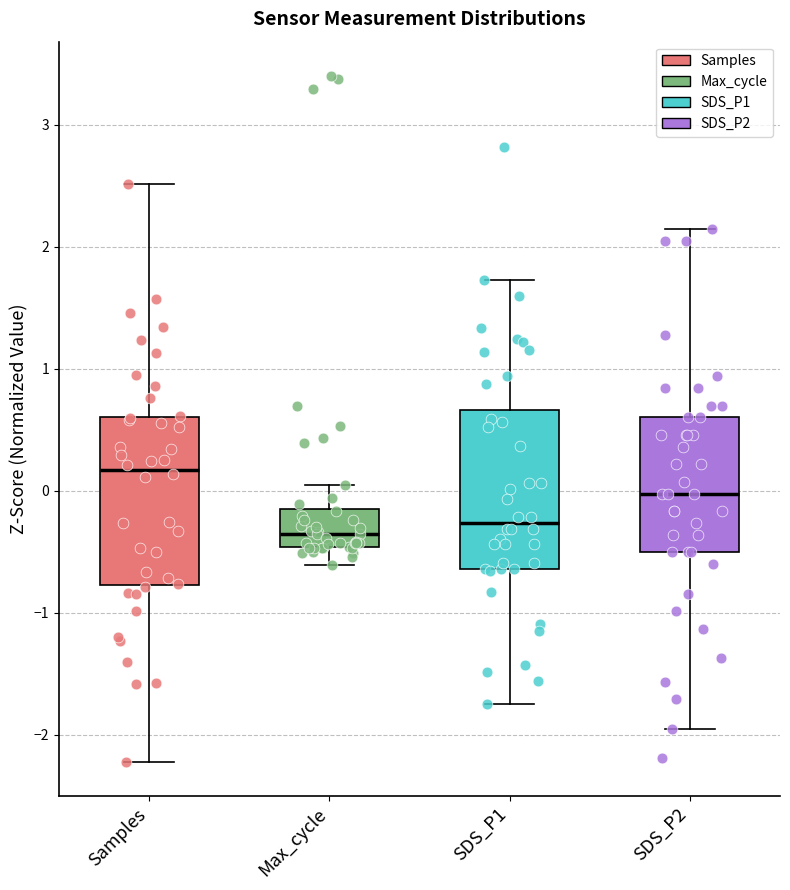

Where is the upper edge of the box for Max_cycle on the y-axis? The values are not printed on the chart, so give them approximately, as read against the axis.

-0.2